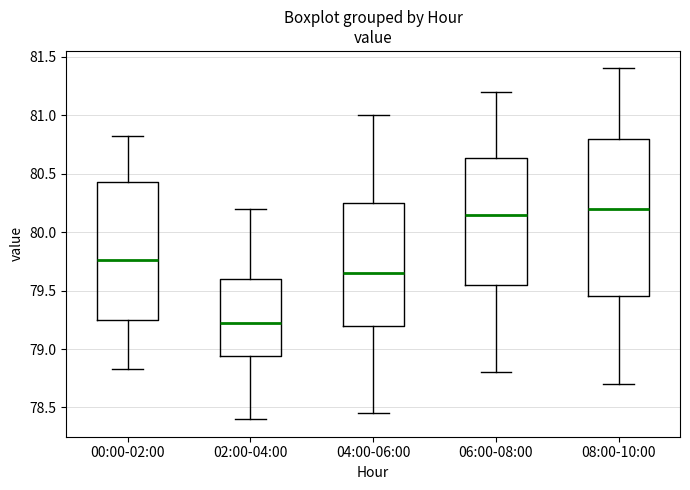

Reading left to right, read every box against the y-axis: the position of its median line, the range the box covers, and the ends of its whiskers. The values are not printed on the chart, so give them approximately, as read against the axis.

00:00-02:00: median 79.75, box 79.25 to 80.45, whiskers 78.85 to 80.80
02:00-04:00: median 79.25, box 78.95 to 79.60, whiskers 78.40 to 80.20
04:00-06:00: median 79.65, box 79.20 to 80.25, whiskers 78.45 to 81.00
06:00-08:00: median 80.15, box 79.55 to 80.65, whiskers 78.80 to 81.20
08:00-10:00: median 80.20, box 79.45 to 80.80, whiskers 78.70 to 81.40